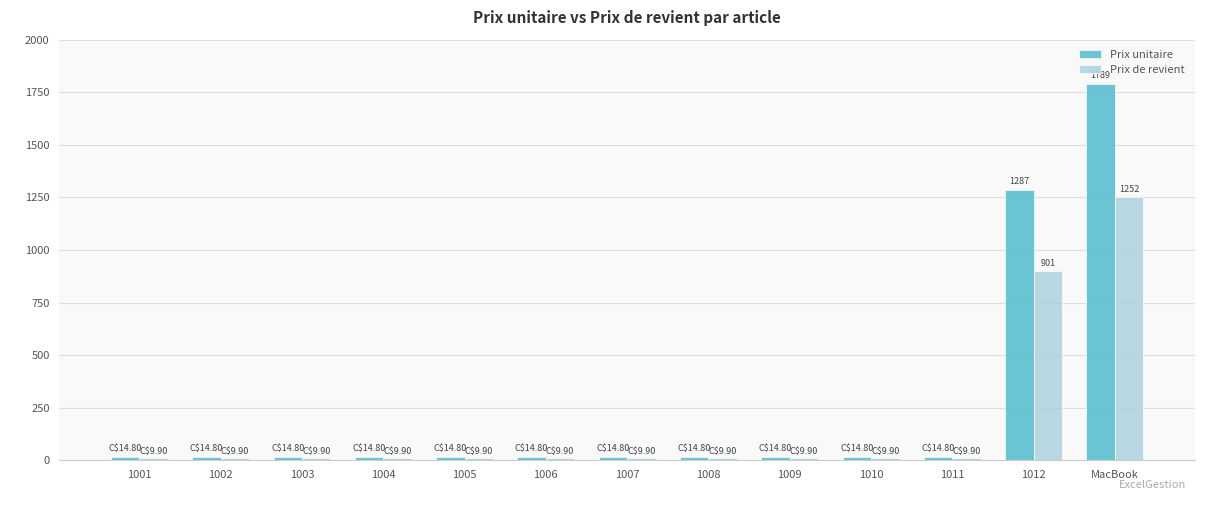

What is the maximum value for Prix unitaire?

1789.0